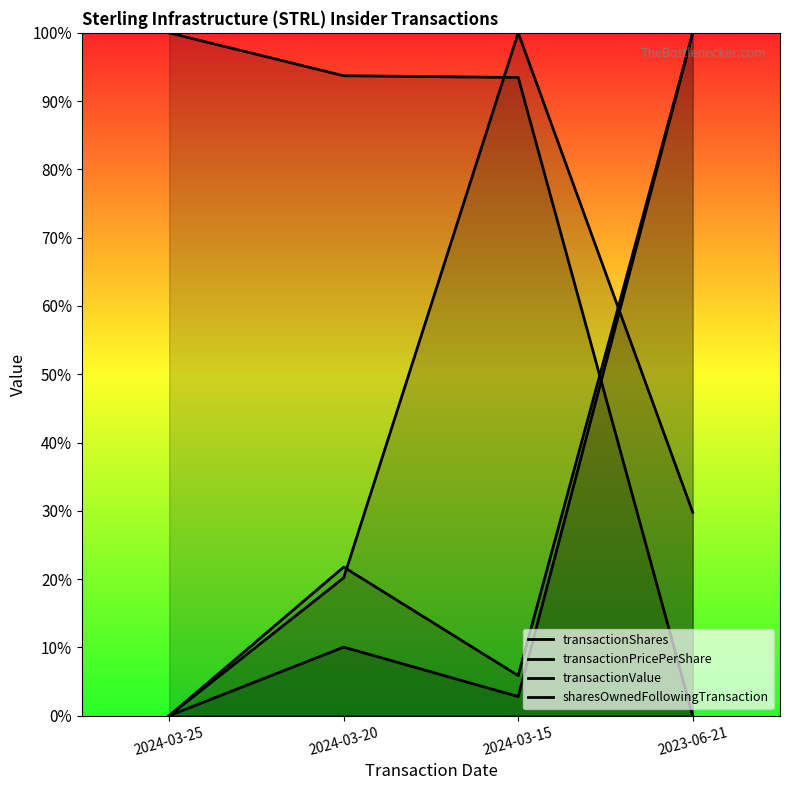

What is the value of the sharesOwnedFollowingTransaction point at the 2nd from the left?

0.2